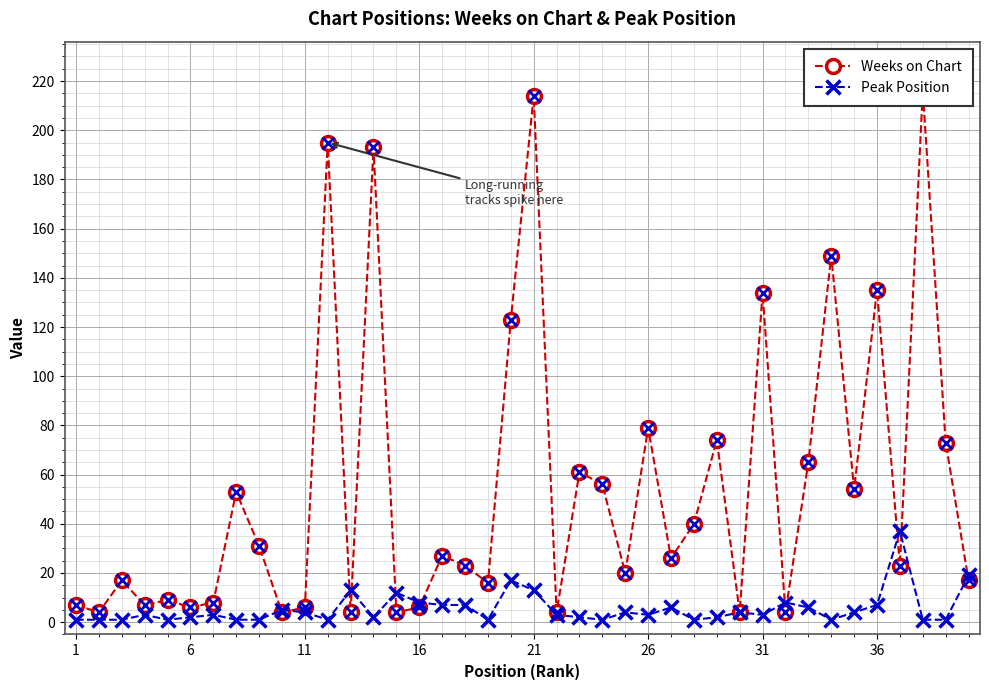

What is the maximum value for Peak Position?

37